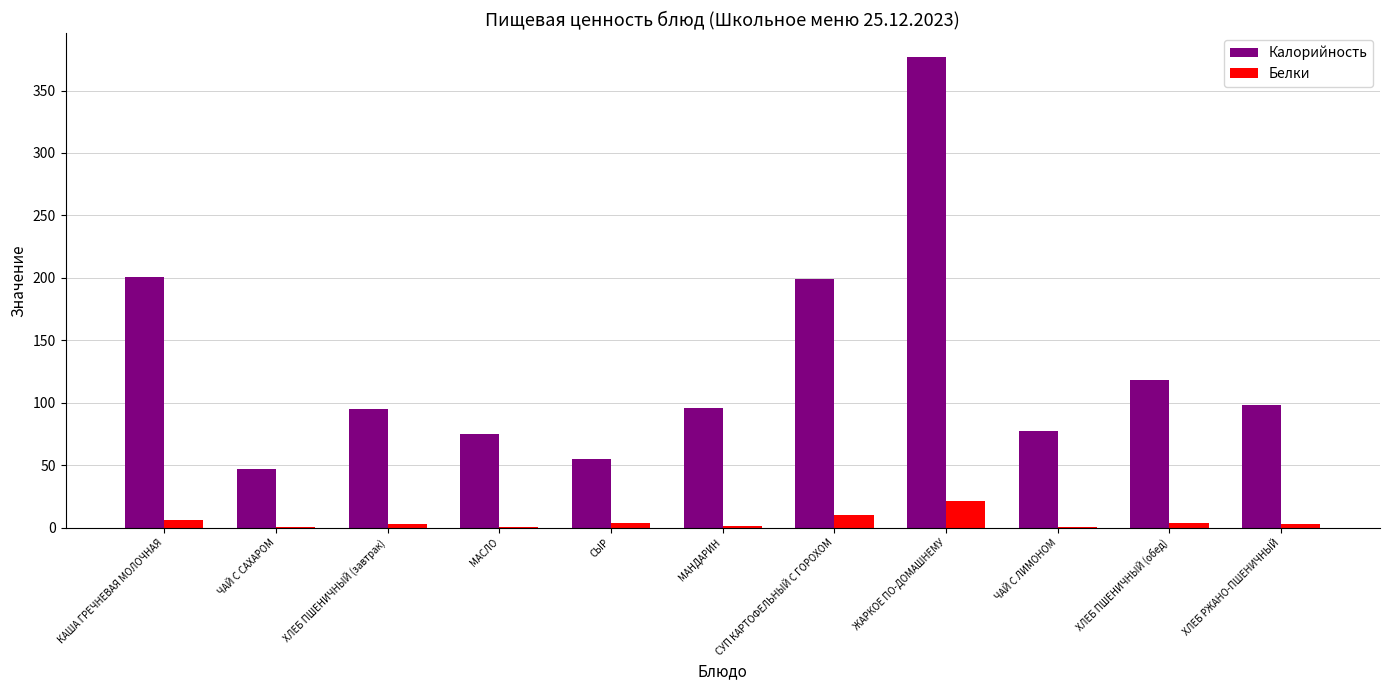

Which series has the largest total across all categories?

Калорийность